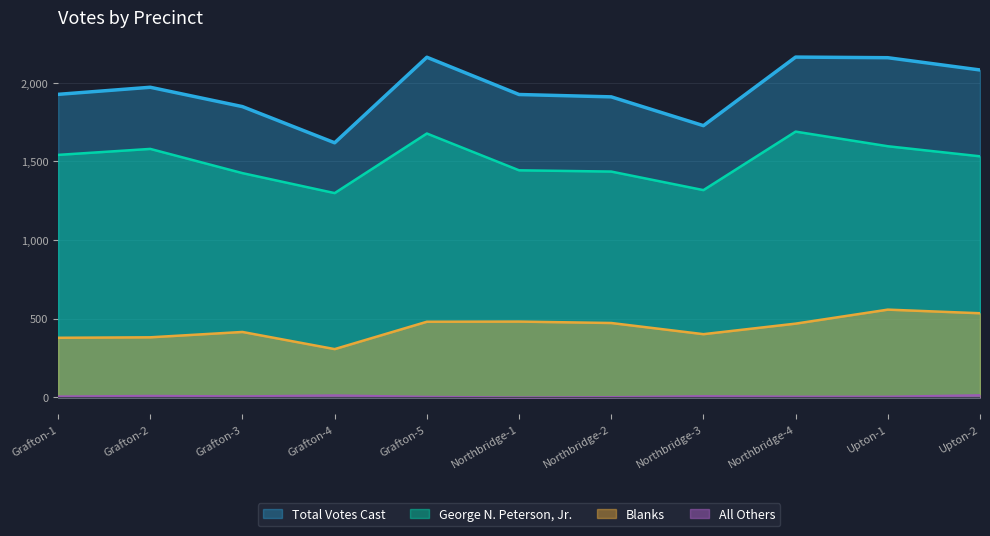

Reading left to right, extract all data points from this chart.

George N. Peterson, Jr.: 1542	1580	1426	1299	1678	1444	1436	1318	1690	1597	1533
Blanks: 379	382	416	307	481	482	473	402	469	558	535
Total Votes Cast: 1927	1972	1849	1619	2163	1926	1911	1728	2164	2160	2082
All Others: 6	10	7	13	4	0	2	8	5	5	14